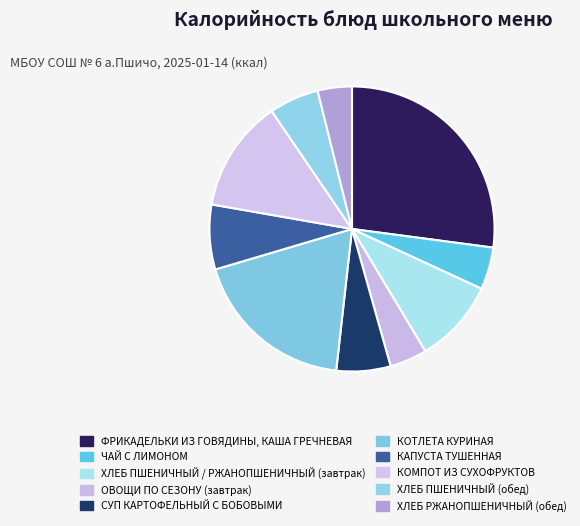

How many segments does this pie chart have?

10